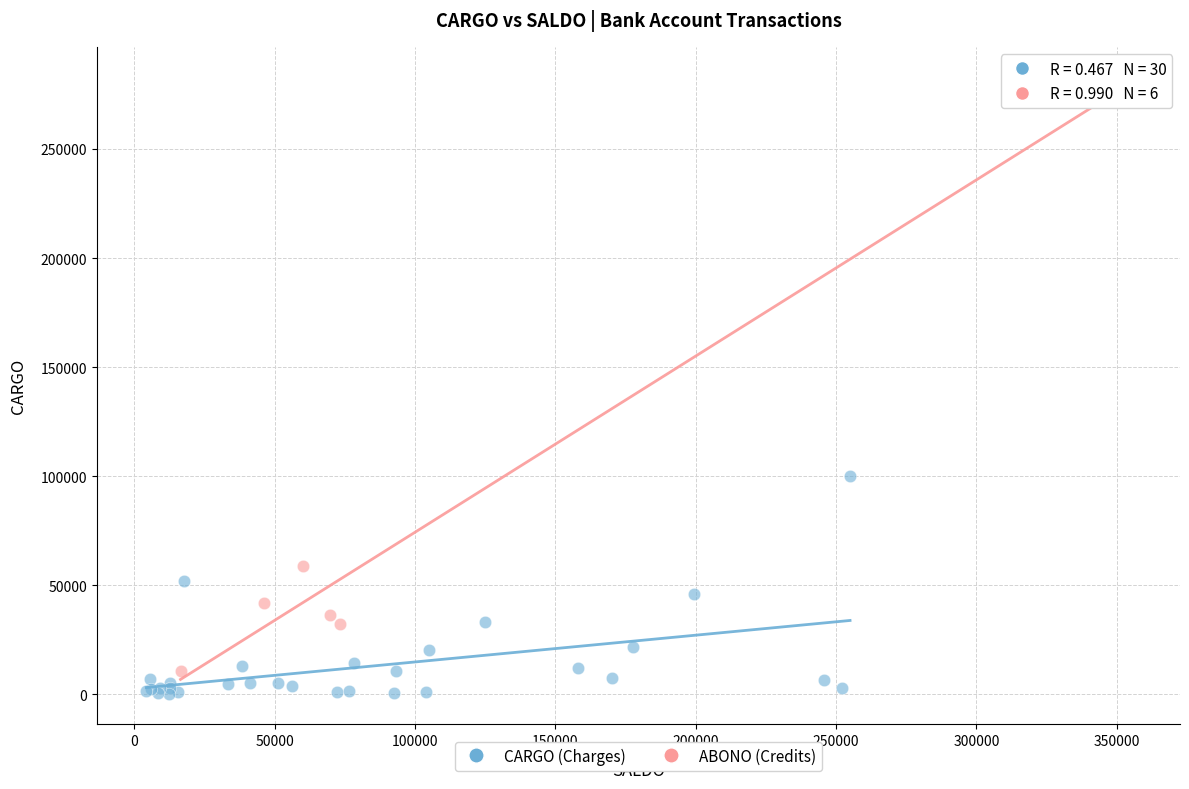

What are all the series names shown in the legend?

CARGO (Charges), ABONO (Credits)